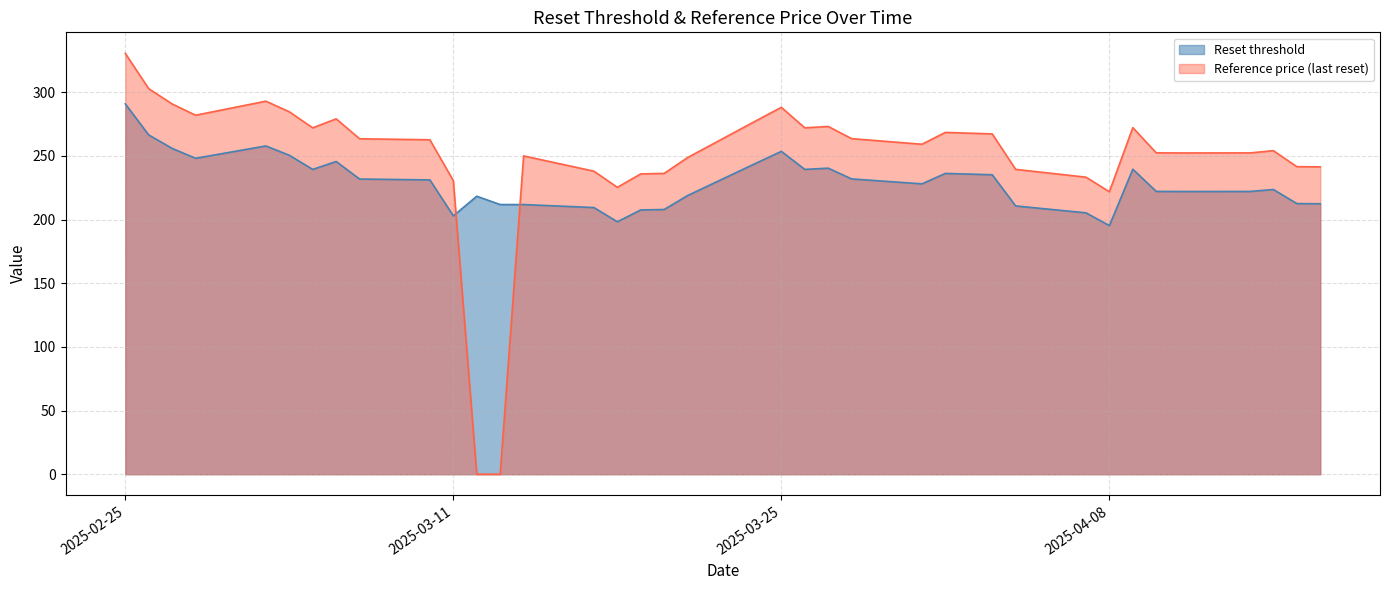

What is the sum of the Reset threshold values at 2025-04-15 and 2025-04-08?

418.9